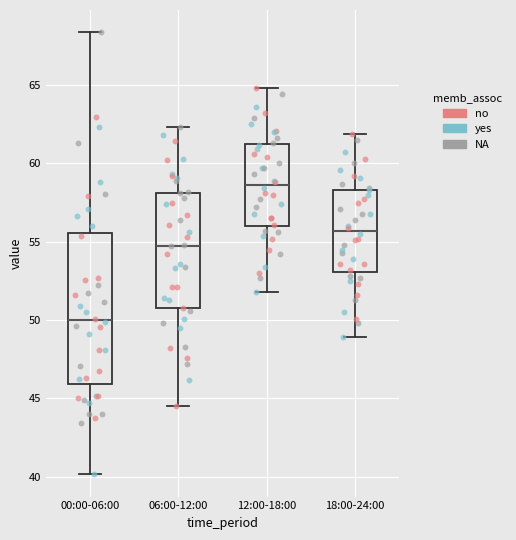

Reading left to right, transcribe this box plot: for each box, give where its median line is, the range the box spans, and where its two whiskers end, as read against the y-axis. The values are not printed on the chart, so give them approximately, as read against the axis.

00:00-06:00: median 50.0, box 46.0 to 55.5, whiskers 40.0 to 68.5
06:00-12:00: median 55.0, box 51.0 to 58.0, whiskers 44.5 to 62.5
12:00-18:00: median 58.5, box 56.0 to 61.0, whiskers 52.0 to 65.0
18:00-24:00: median 55.5, box 53.0 to 58.5, whiskers 49.0 to 62.0